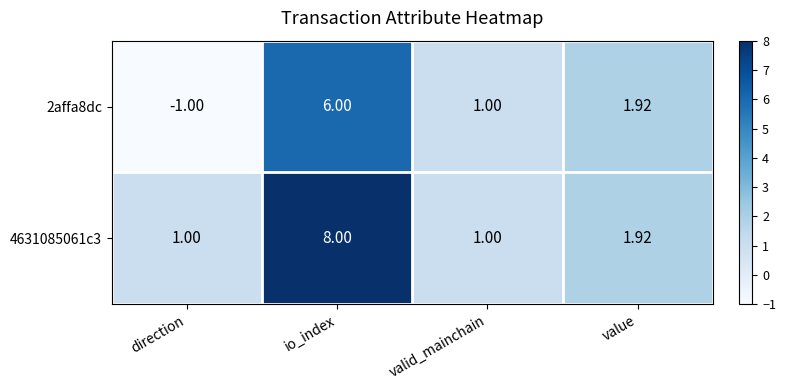

What is the maximum value shown in the chart?

8.0